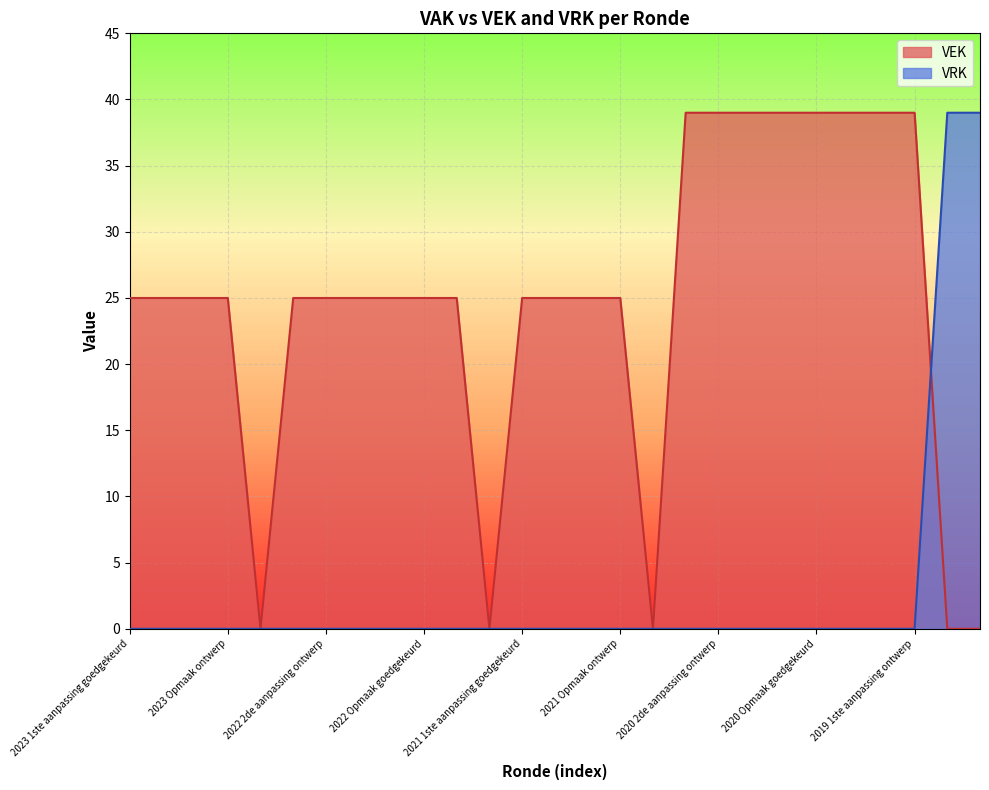

Where does the VEK series first go above 25?

2020 2de aanpassing goedgekeurd